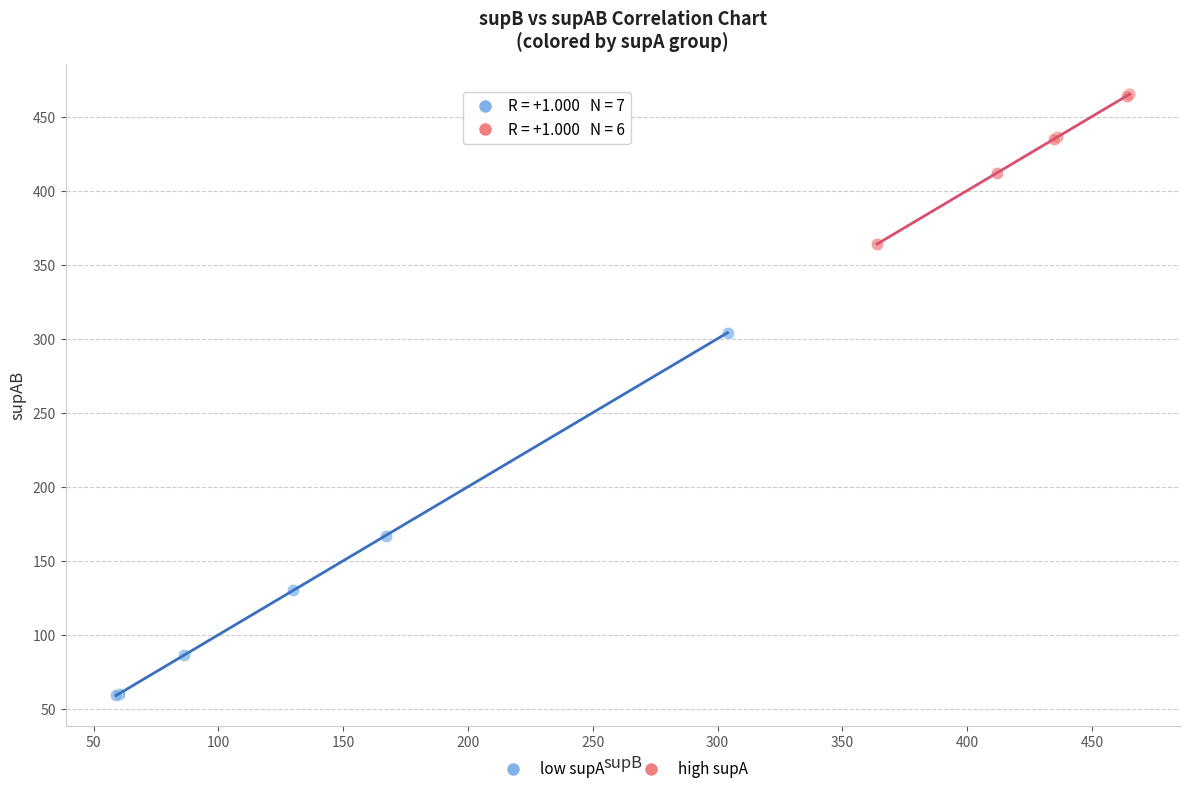

Which series reaches the minimum Y coordinate?

low supA